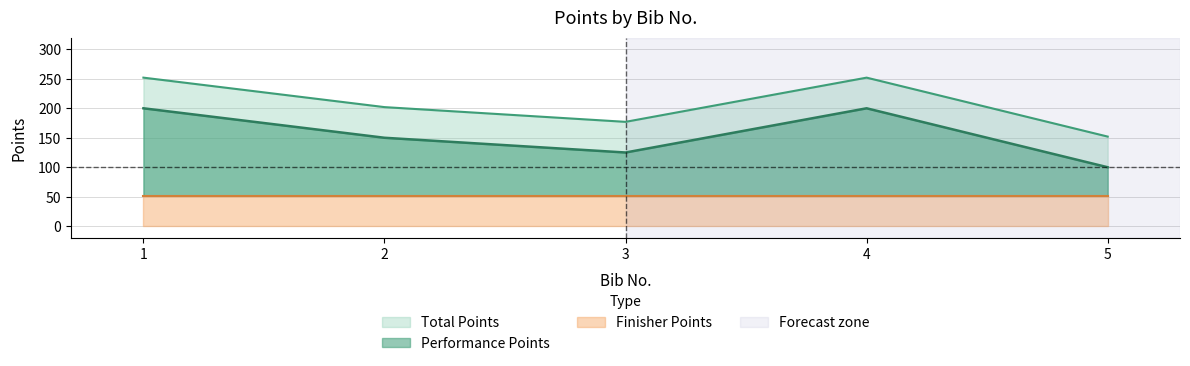

Is the value of Performance Points at 2 greater than the value of Total Points at 1?

No